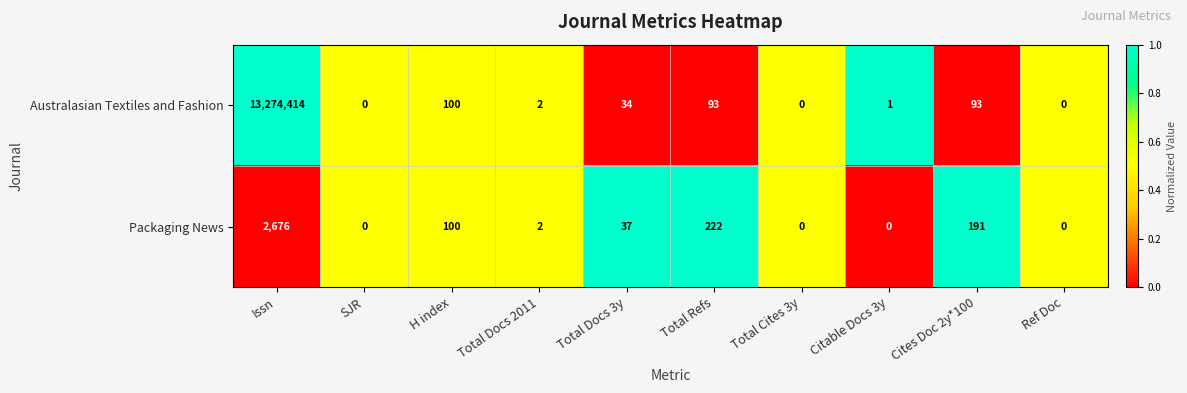

Rank the series by their average value, from highest to lowest.

Australasian Textiles and Fashion, Packaging News